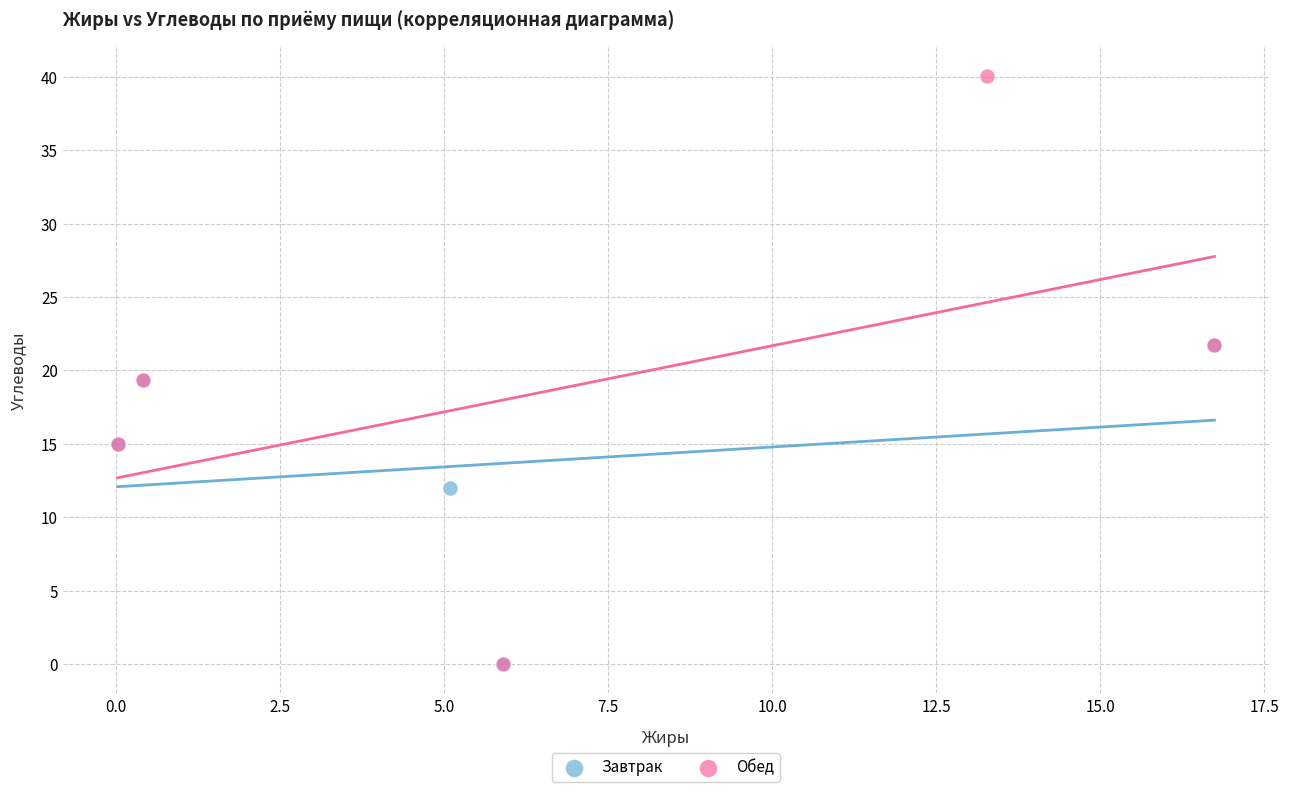

What are all the series names shown in the legend?

Завтрак, Обед